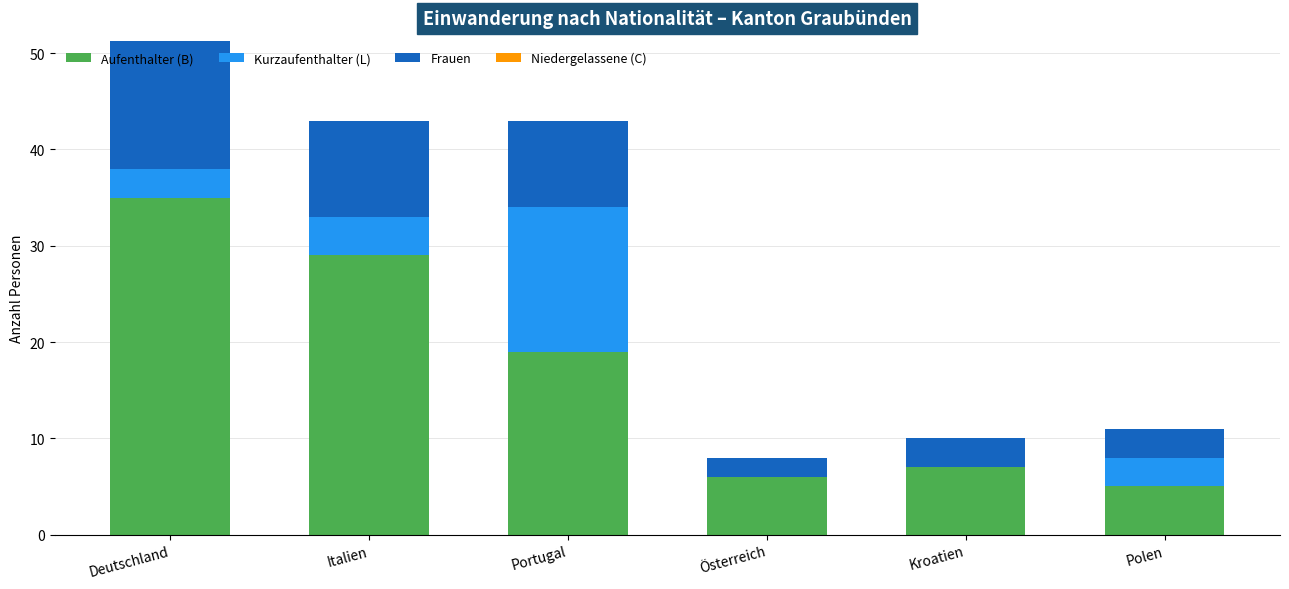

The Aufenthalter (B) series shows 5 at Polen. True or false?

True